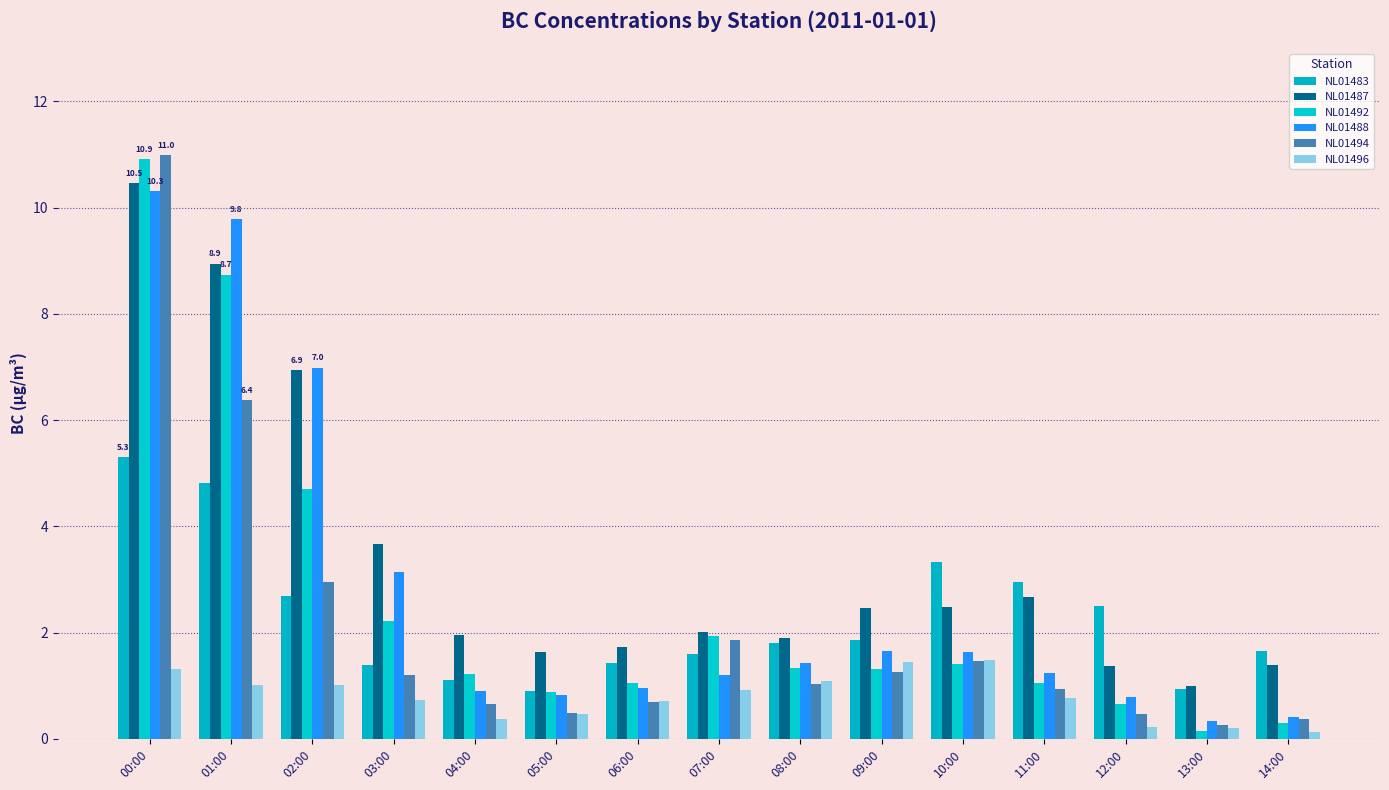

What is the label of the 6th bar from the left?

05:00